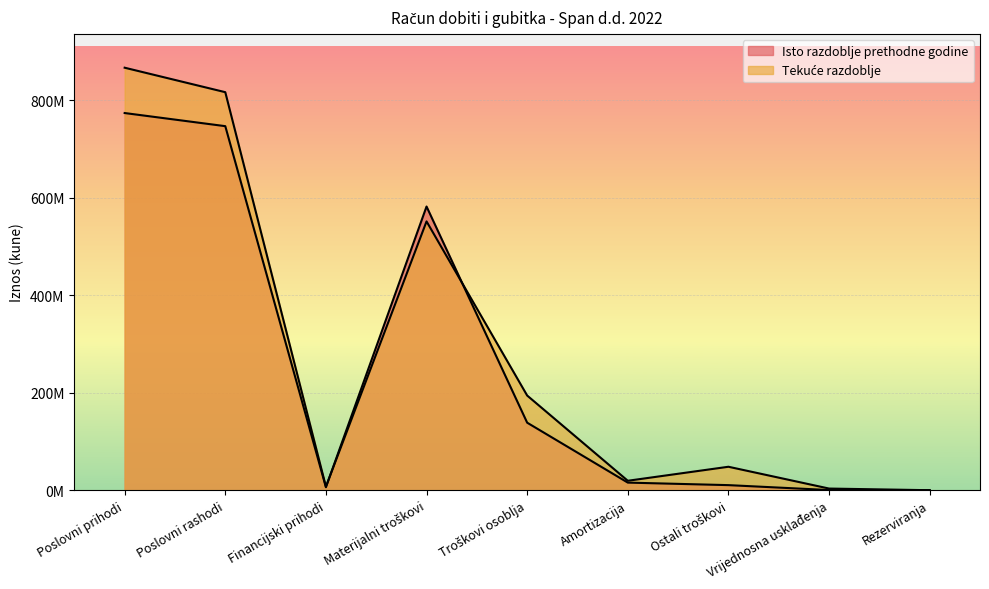

True or false: Isto razdoblje prethodne godine and Tekuće razdoblje cross at least once.

True